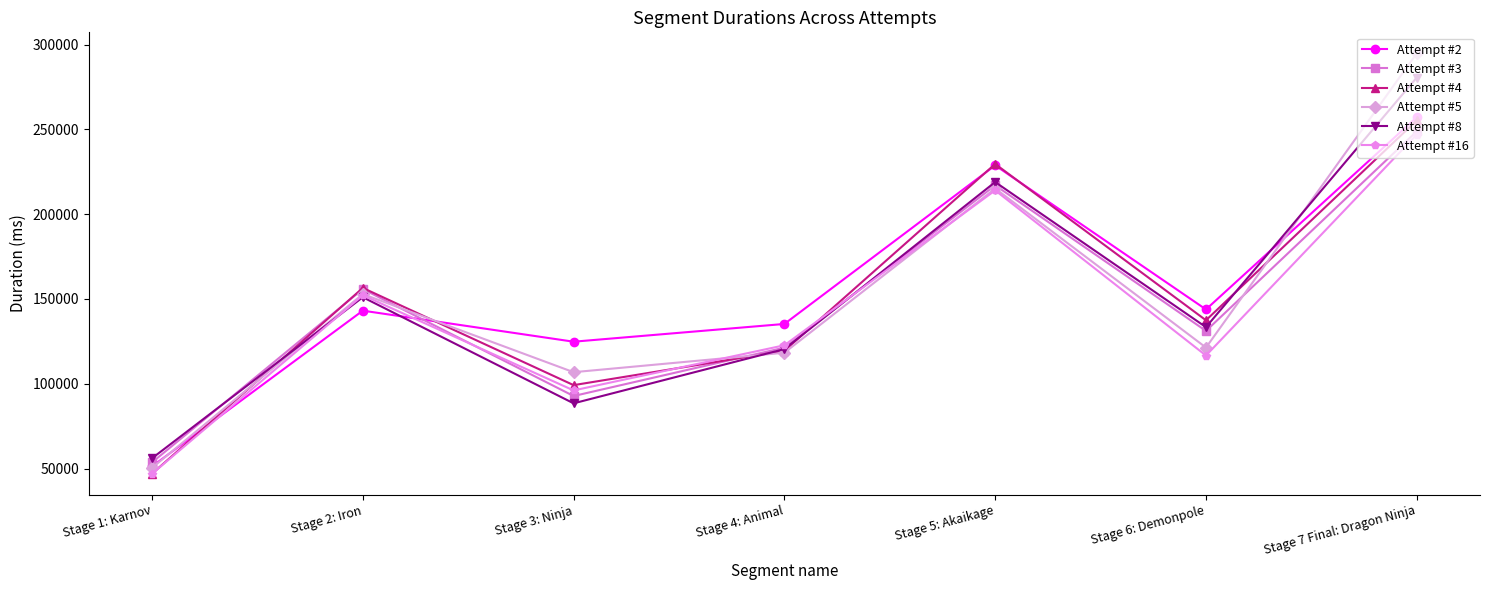

Does the chart have visible grid lines?

No